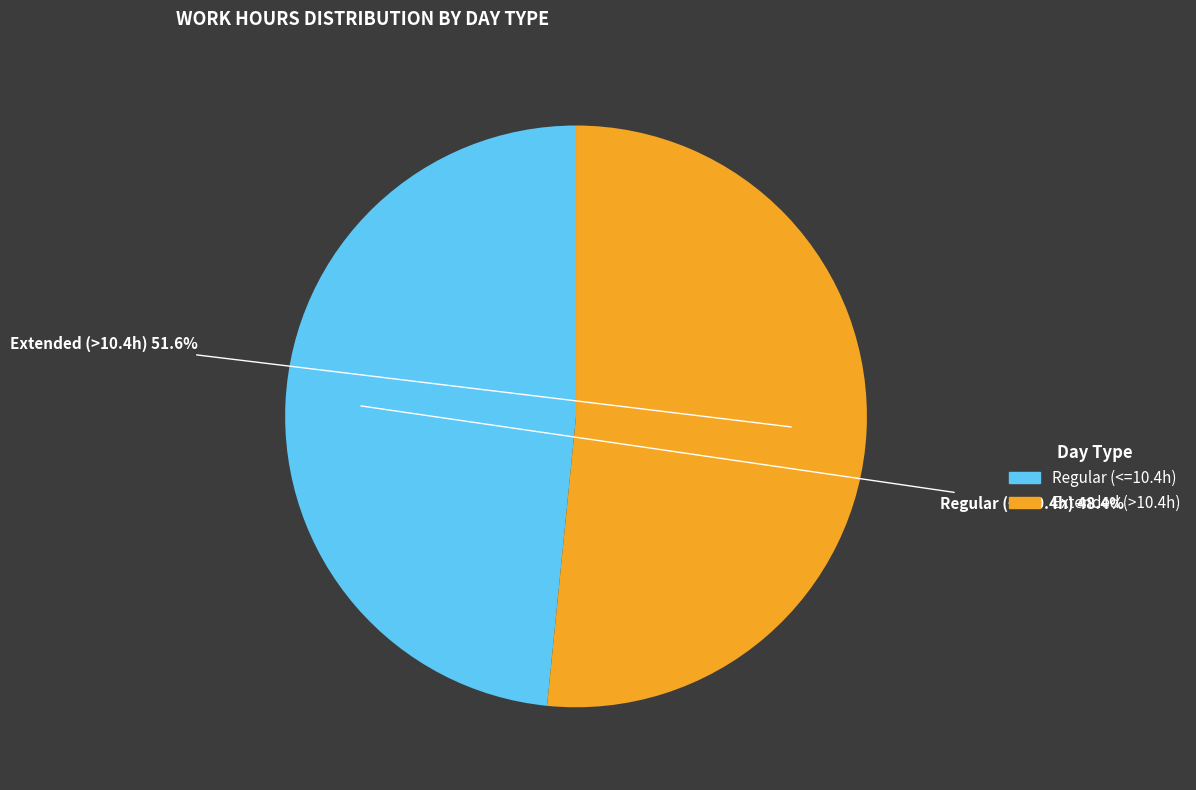

How many slices are in this pie chart?

2